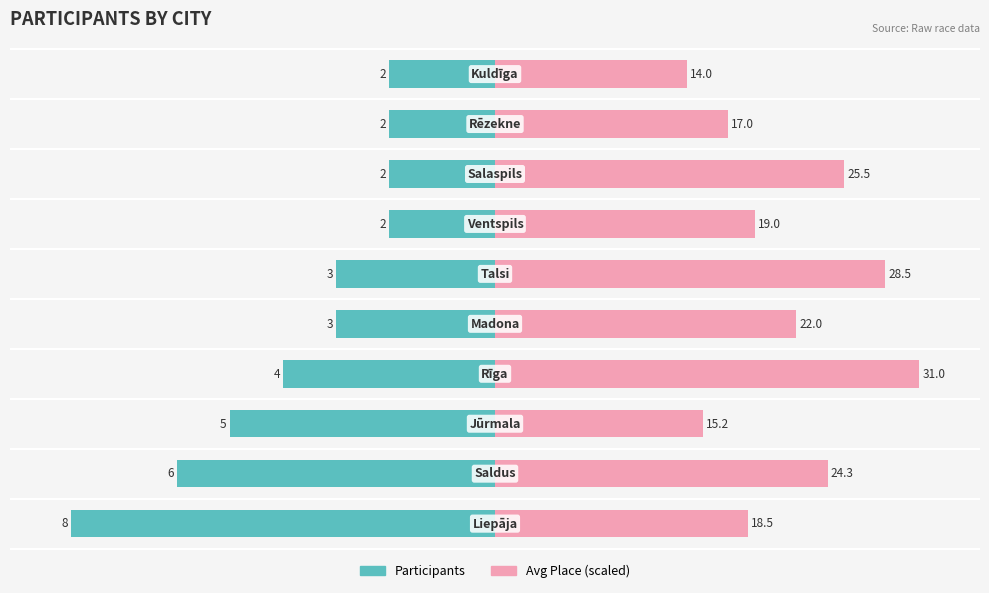

Which series changed the most between 4 and 9?

Avg Place (scaled)